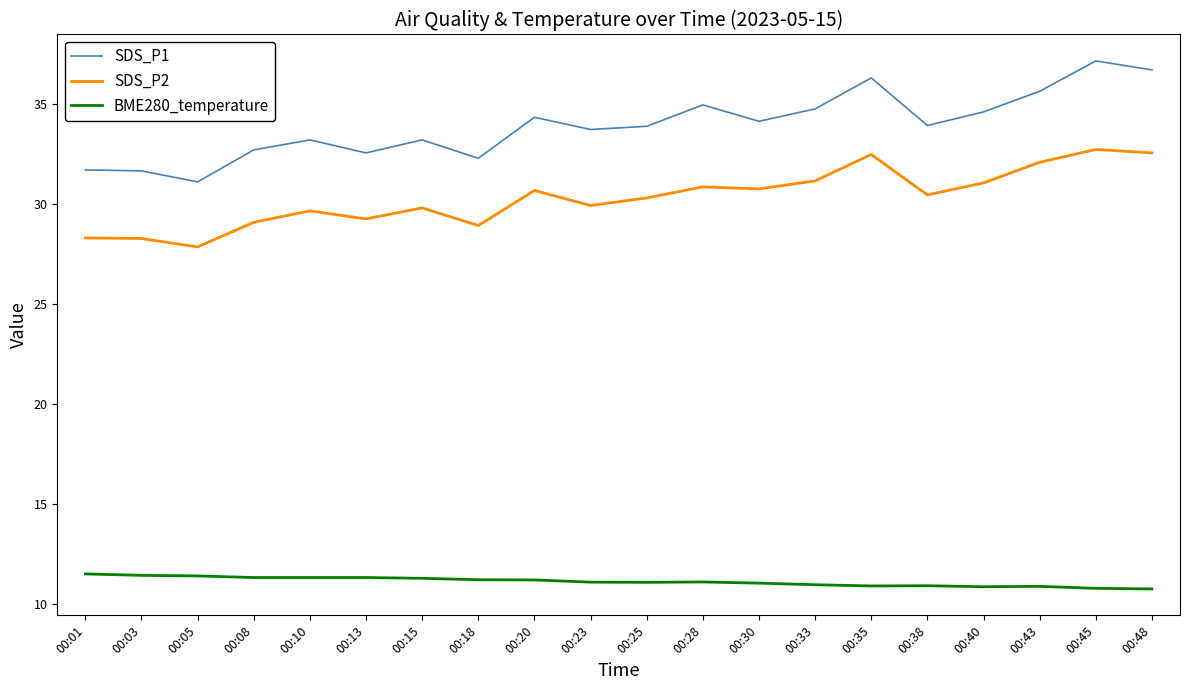

Which series has the largest total across all categories?

SDS_P1